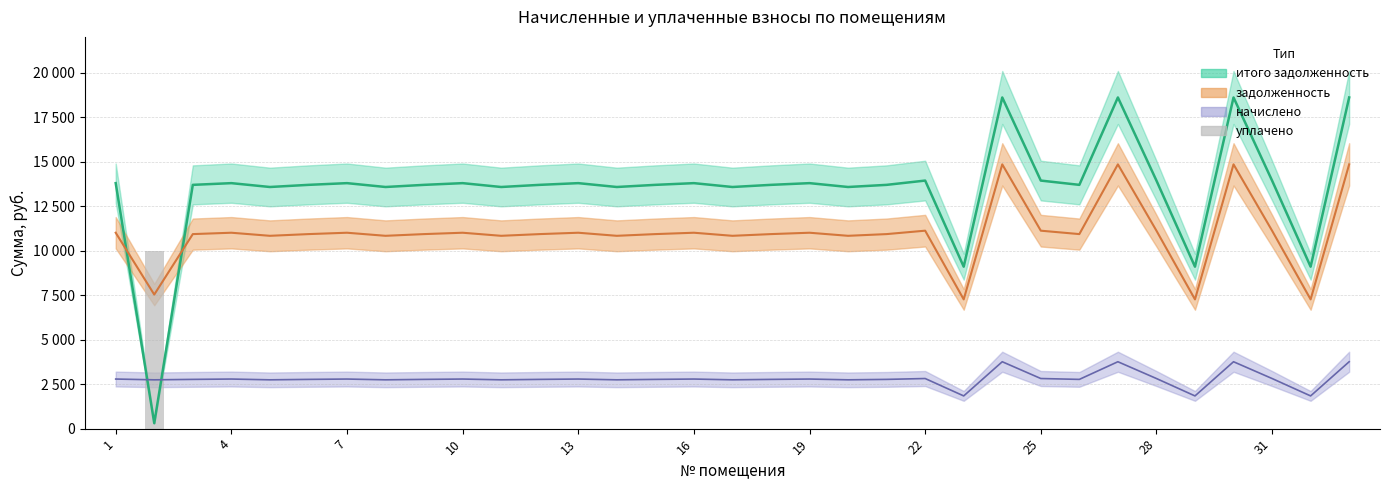

Does the chart contain stacked bars?

No